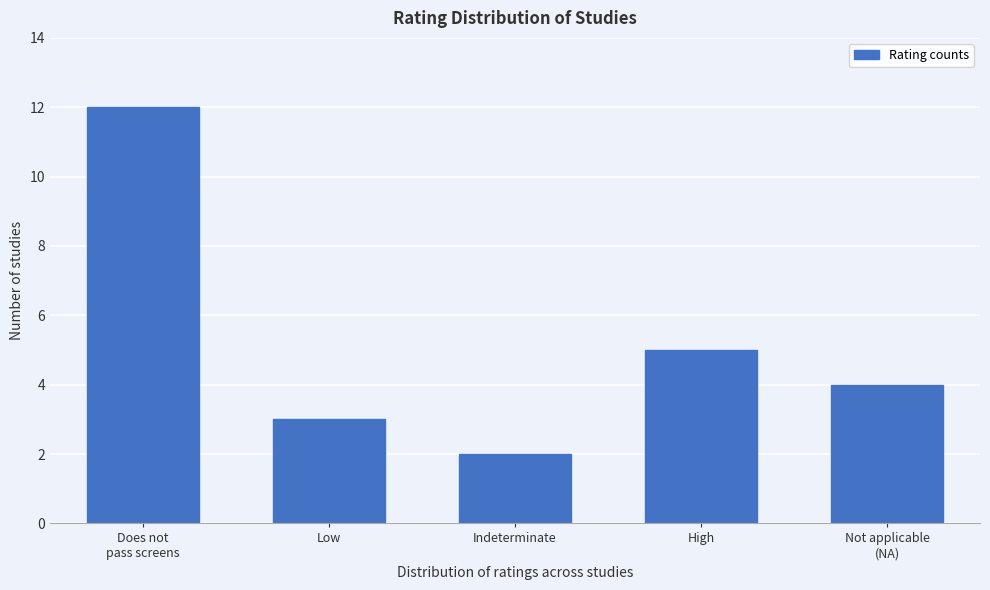

Reading left to right, list all the values displayed in this chart.

12	3	2	5	4